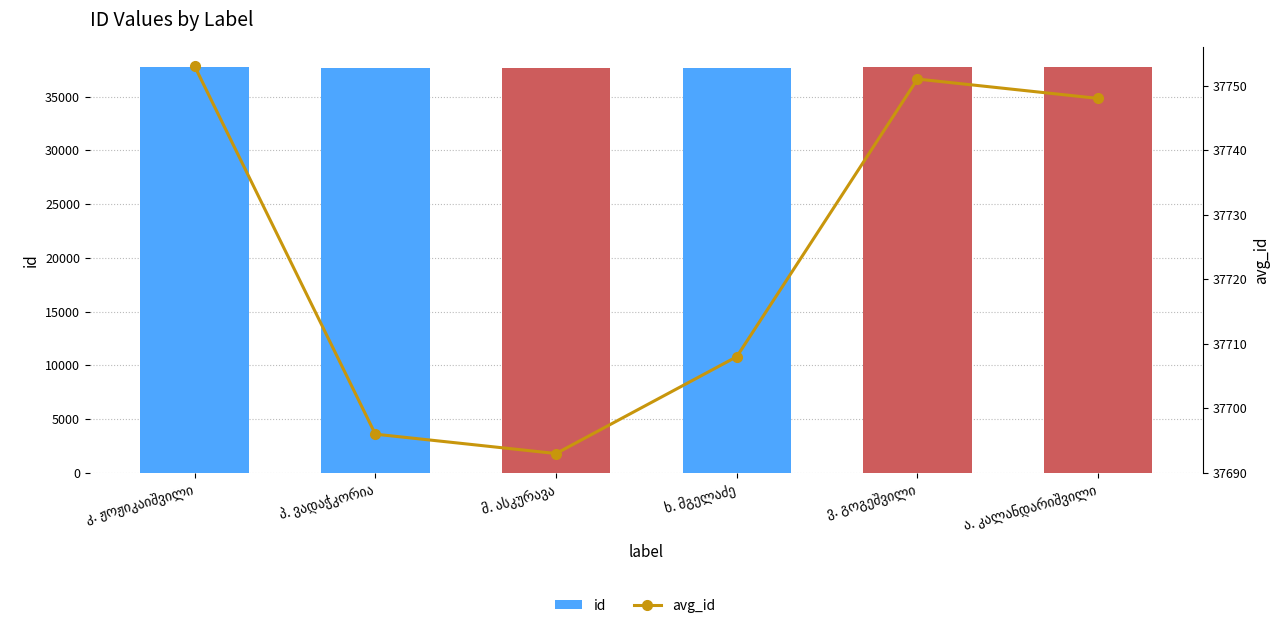

Which series changed the most between კ. ჟოჟიკაიშვილი and ა. კალანდარიშვილი?

id